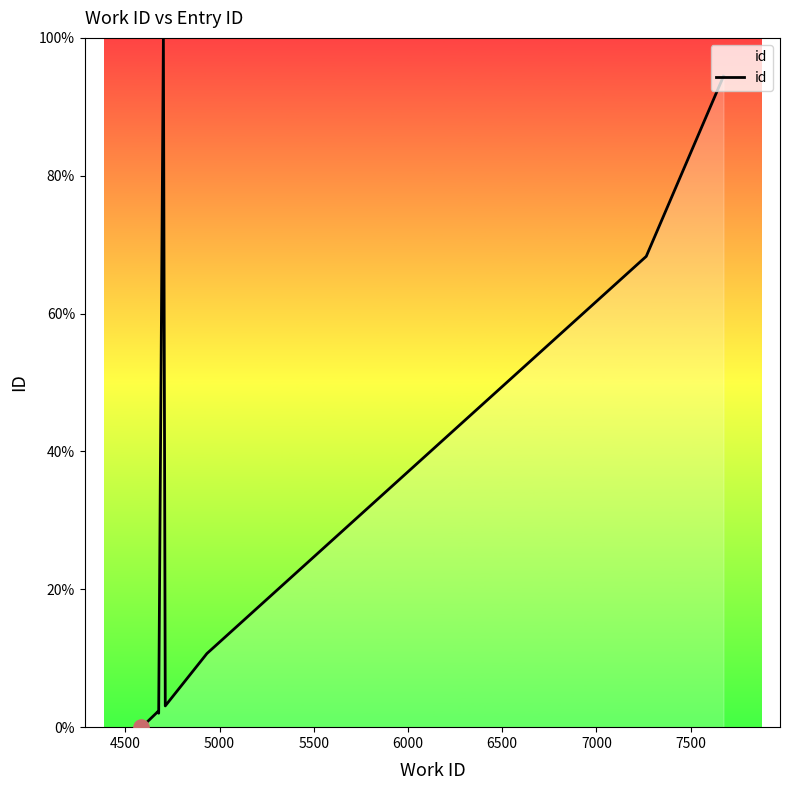

What is the change in value from 4500 to 6500?

+99.3